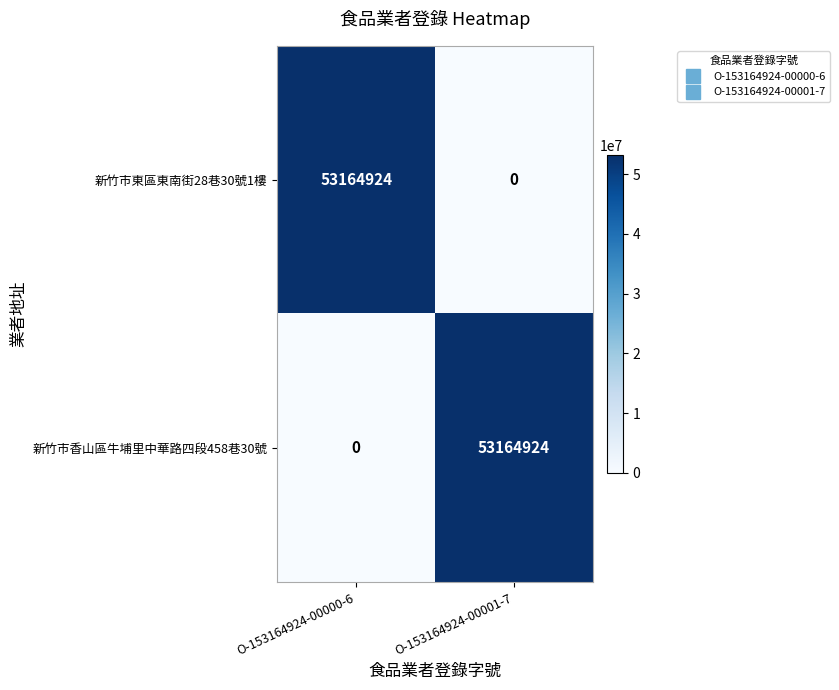

What is the maximum value shown in the chart?

53164924